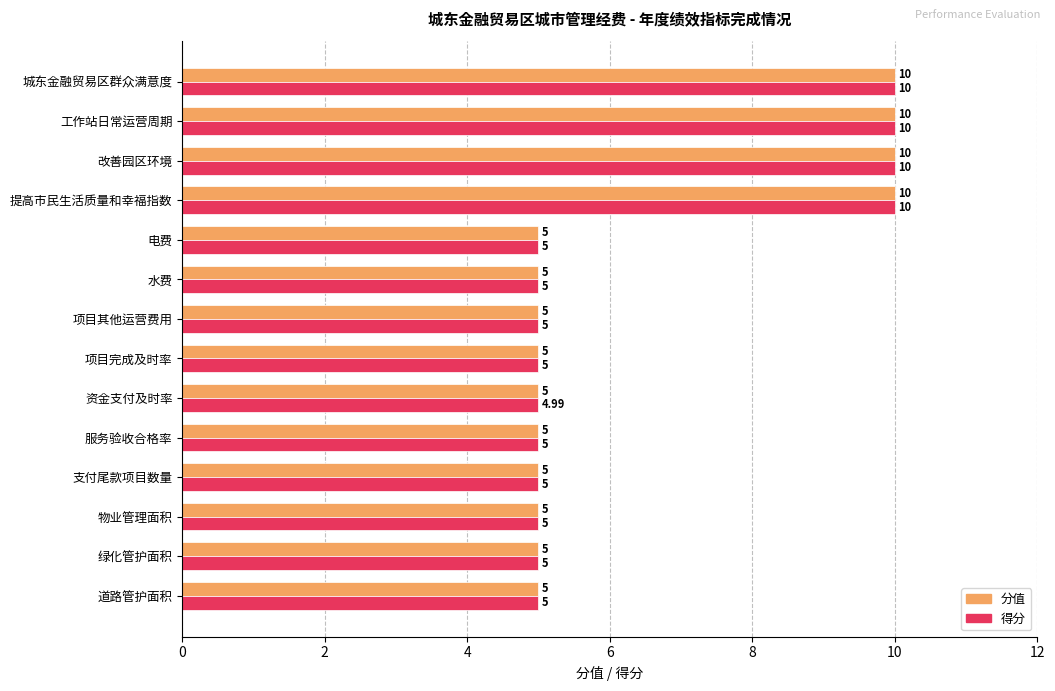

Which series has the largest total across all categories?

分值